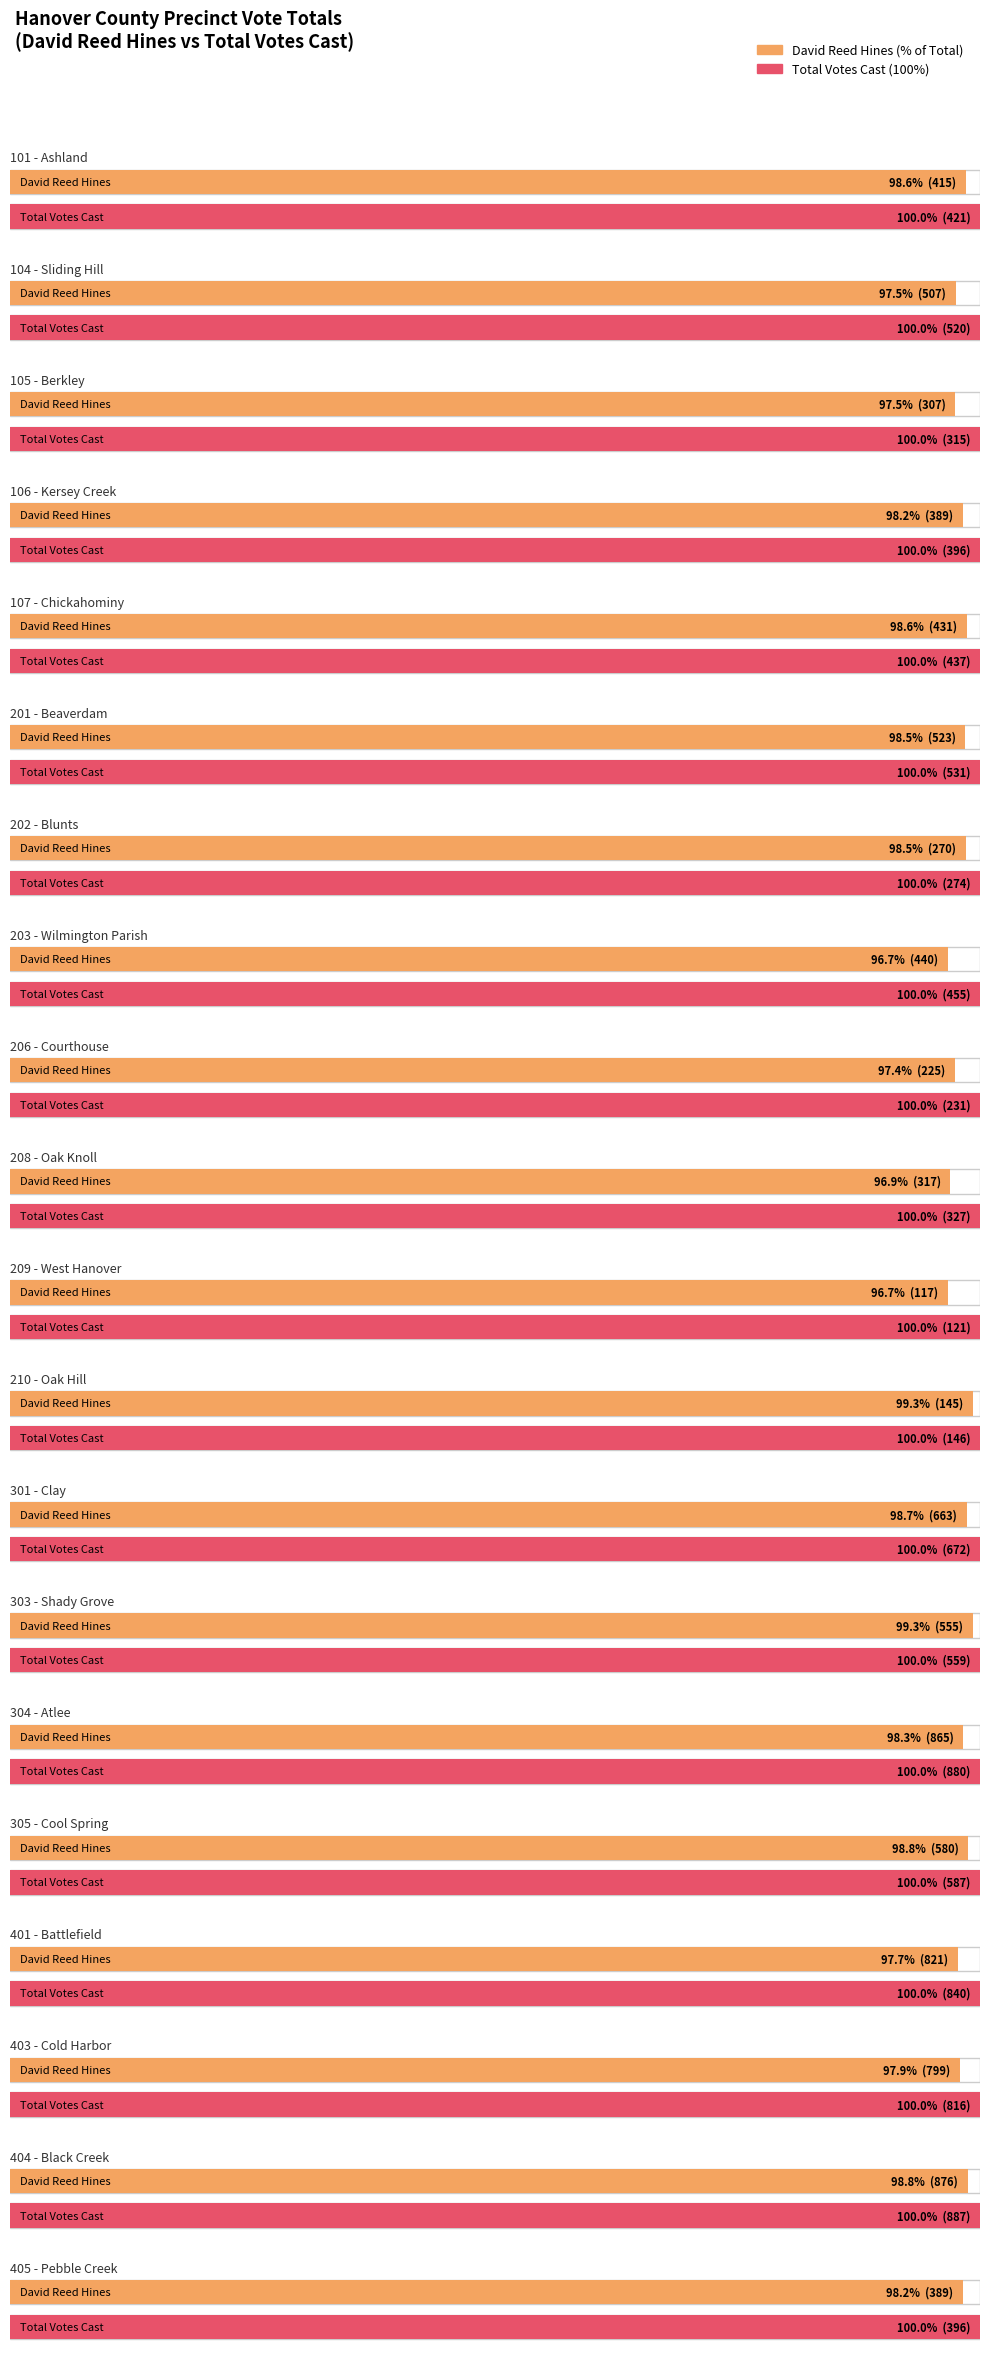

List the series in order of their peak value, highest first.

Total Votes Cast, David Reed Hines